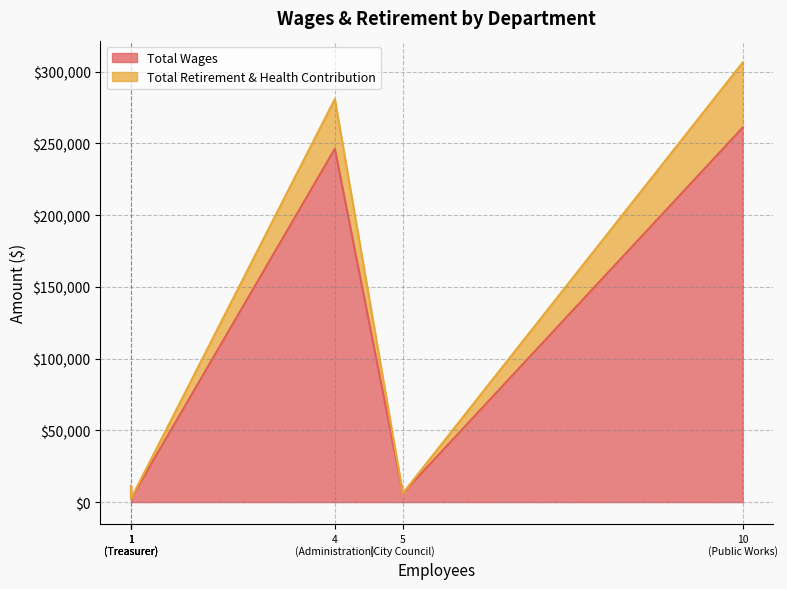

Which series has the largest total across all categories?

Total Wages